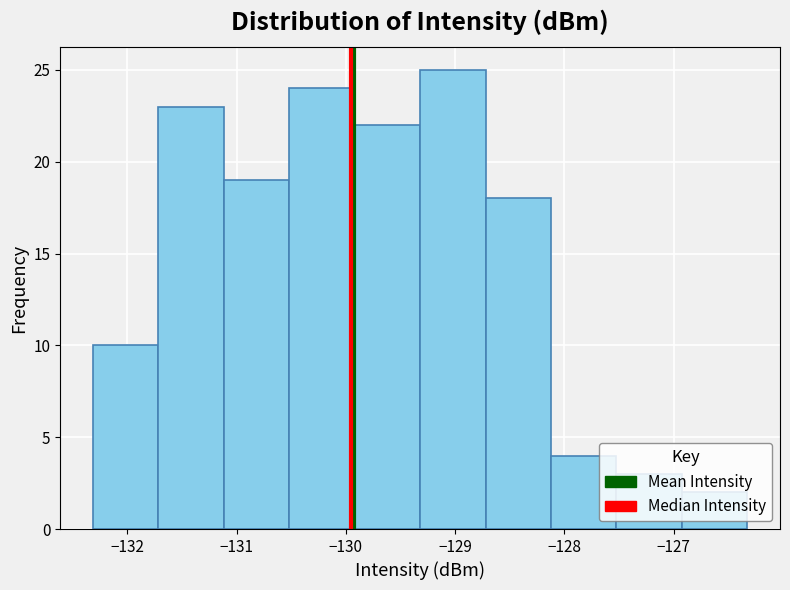

Reading left to right, transcribe this chart: for each bar, give the range it covers on the x-axis and its height. Neither the bar edges nor the heights are printed on the chart, so give them approximately, as read against the axes.

-132.3 to -131.7: 10
-131.7 to -131.1: 23
-131.1 to -130.5: 19
-130.5 to -129.9: 24
-129.9 to -129.3: 22
-129.3 to -128.7: 25
-128.7 to -128.1: 18
-128.1 to -127.5: 4
-127.5 to -126.9: 3
-126.9 to -126.3: 2